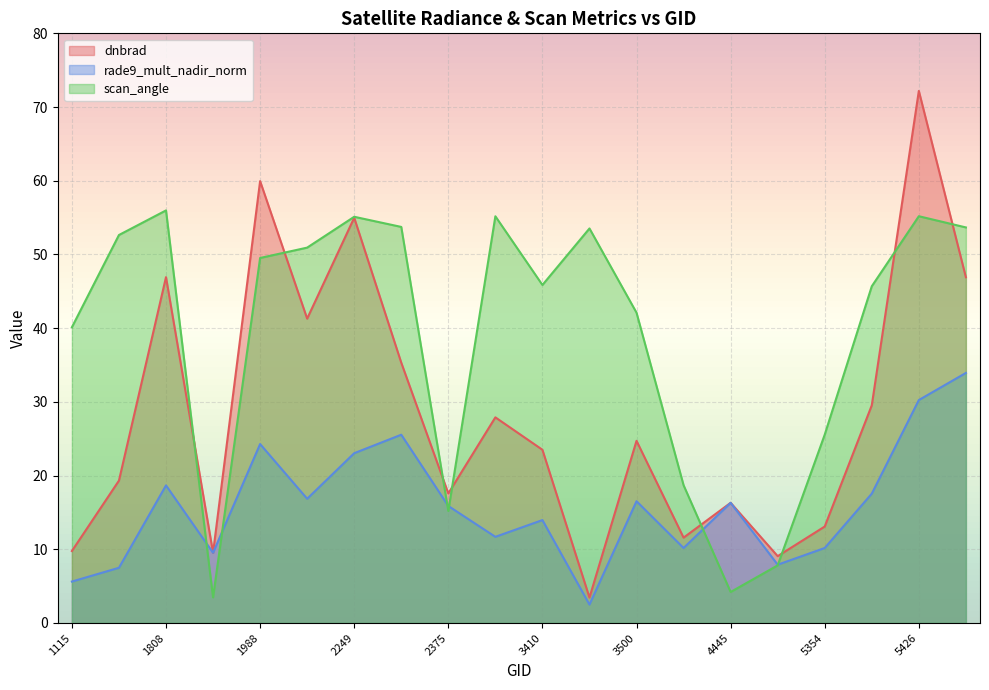

Reading left to right, list all the values displayed in this chart.

dnbrad: 1115=9.8	1790=19.3	1808=46.9	1925=9.5	1988=60.0	2051=41.3	2249=55.0	2267=35.3	2375=17.6	2870=27.9	3410=23.5	3464=3.4	3500=24.7	4193=11.6	4445=16.3	5318=9.1	5354=13.1	5390=29.5	5426=72.2	5444=46.9
rade9_mult_nadir_norm: 1115=5.6	1790=7.5	1808=18.7	1925=9.5	1988=24.3	2051=16.9	2249=23.0	2267=25.5	2375=15.9	2870=11.7	3410=14.0	3464=2.5	3500=16.5	4193=10.2	4445=16.3	5318=7.9	5354=10.2	5390=17.5	5426=30.2	5444=33.9
scan_angle: 1115=40.1	1790=52.6	1808=56.0	1925=3.5	1988=49.5	2051=50.9	2249=55.1	2267=53.7	2375=15.2	2870=55.2	3410=45.9	3464=53.5	3500=42.1	4193=18.7	4445=4.2	5318=7.8	5354=25.6	5390=45.7	5426=55.2	5444=53.7